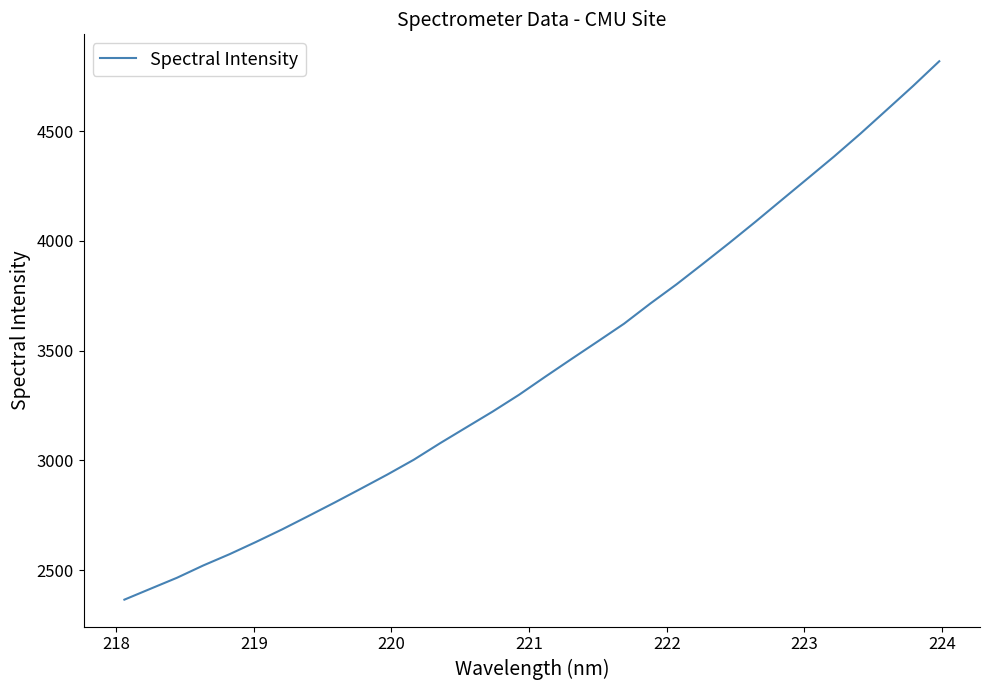

What is the smallest value displayed?

2366.1